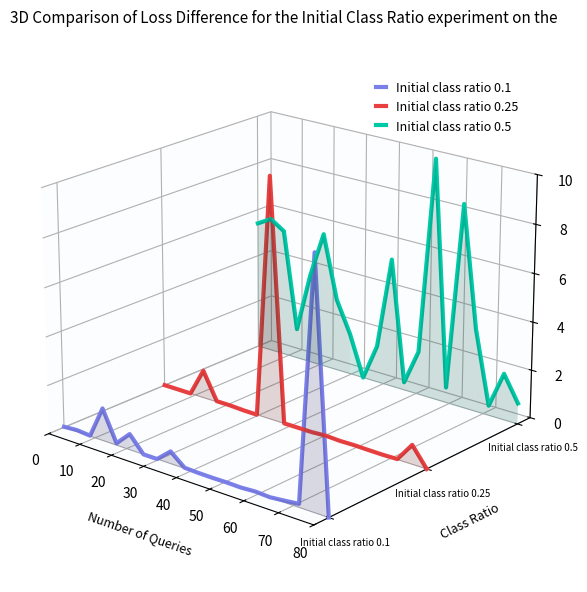

Is it true that Initial class ratio 0.1 equals -0.1 at 9?

False